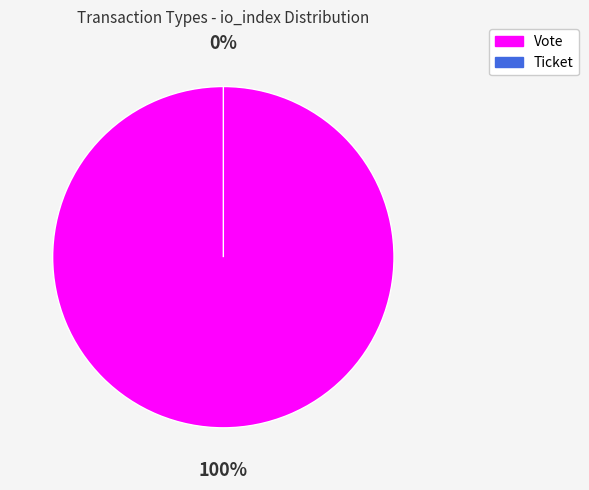

Rank the categories by value from highest to lowest.

Vote, Ticket